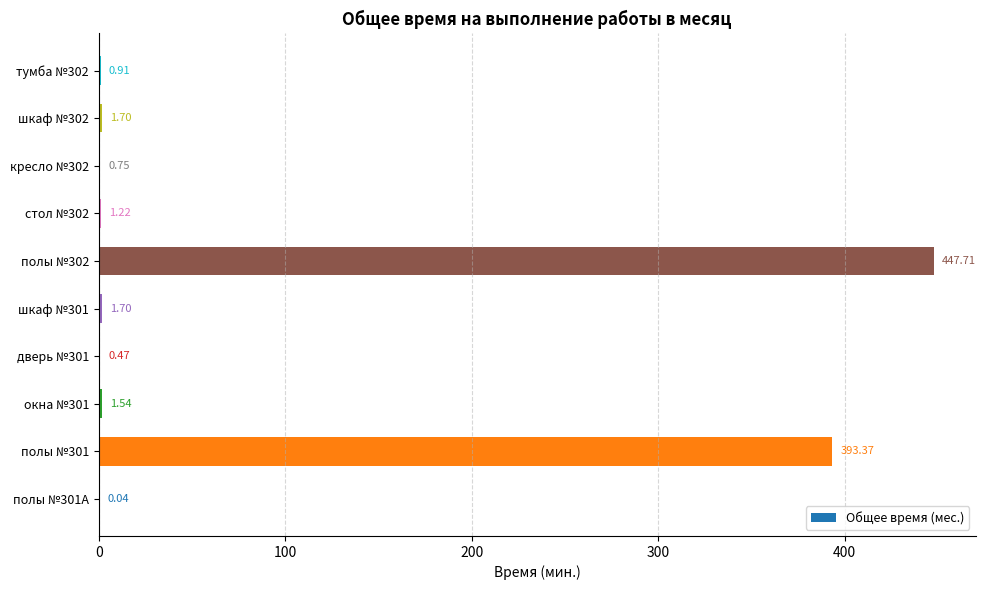

What is the change in value from полы №301А to дверь №301?

+0.4